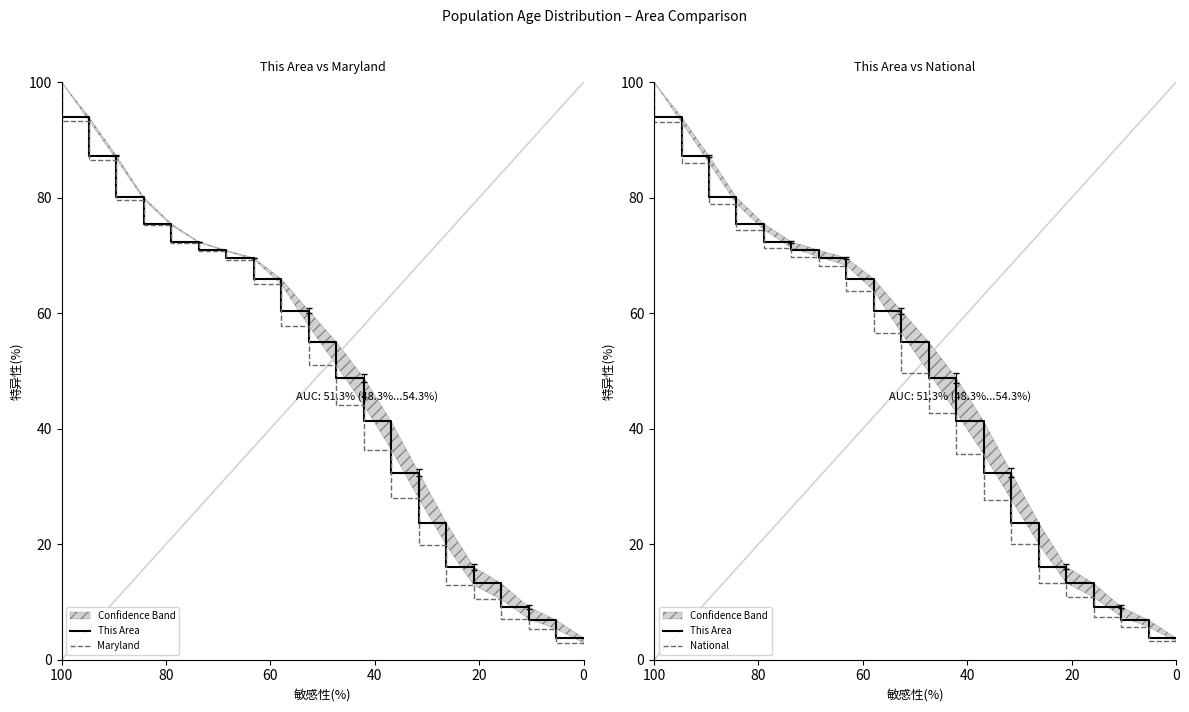

What is the sum of all National values?

978.4